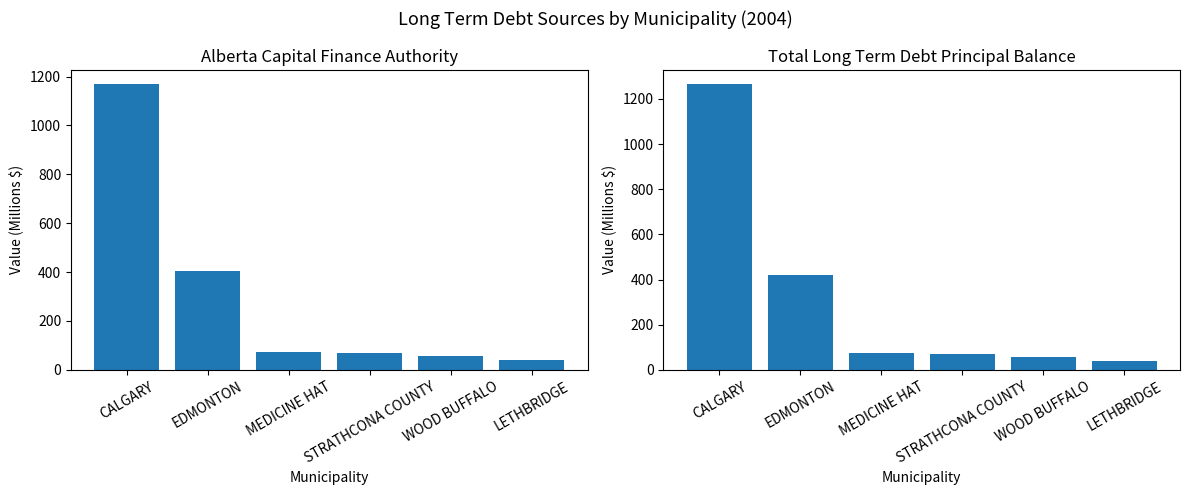

What are all the series names shown in the legend?

Alberta Capital Finance Authority, TOTAL LONG TERM DEBT PRINCIPAL BALANCE